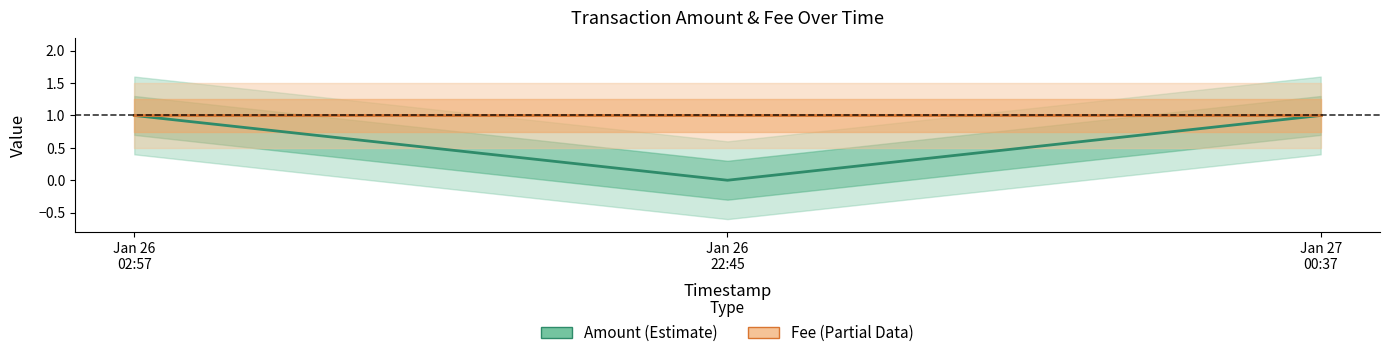

At which label does Fee reach its peak?

Jan 26
02:57